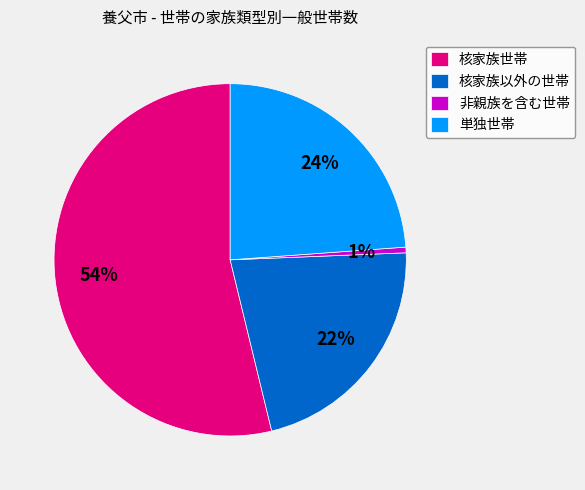

Approximately how many times larger is the value at 核家族以外の世帯 compared to 単独世帯?

0.9